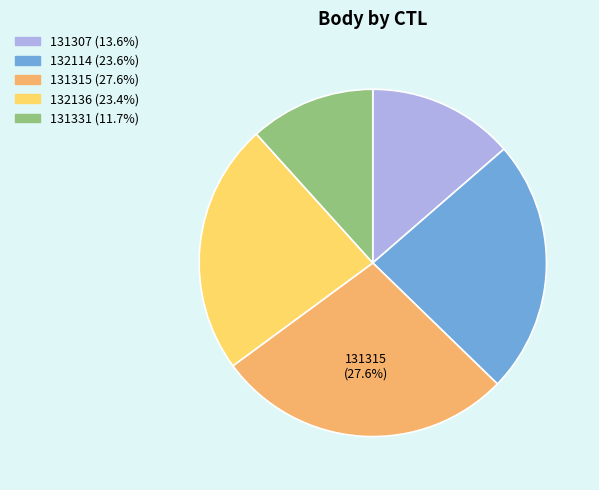

Is there any slice that represents more than half of the pie?

No